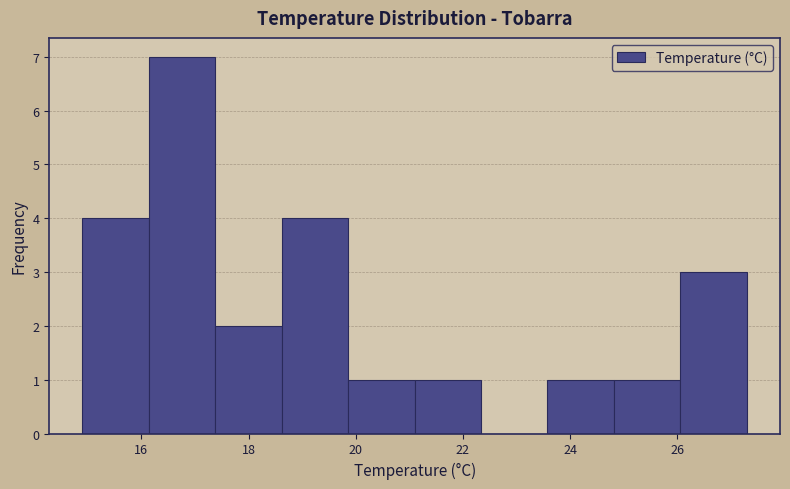

Reading left to right, transcribe this chart: for each bar, give the range it covers on the x-axis and its height. Neither the bar edges nor the heights are printed on the chart, so give them approximately, as read against the axes.

14.90 to 16.14: 4
16.14 to 17.38: 7
17.38 to 18.62: 2
18.62 to 19.86: 4
19.86 to 21.10: 1
21.10 to 22.34: 1
22.34 to 23.58: 0
23.58 to 24.82: 1
24.82 to 26.06: 1
26.06 to 27.30: 3